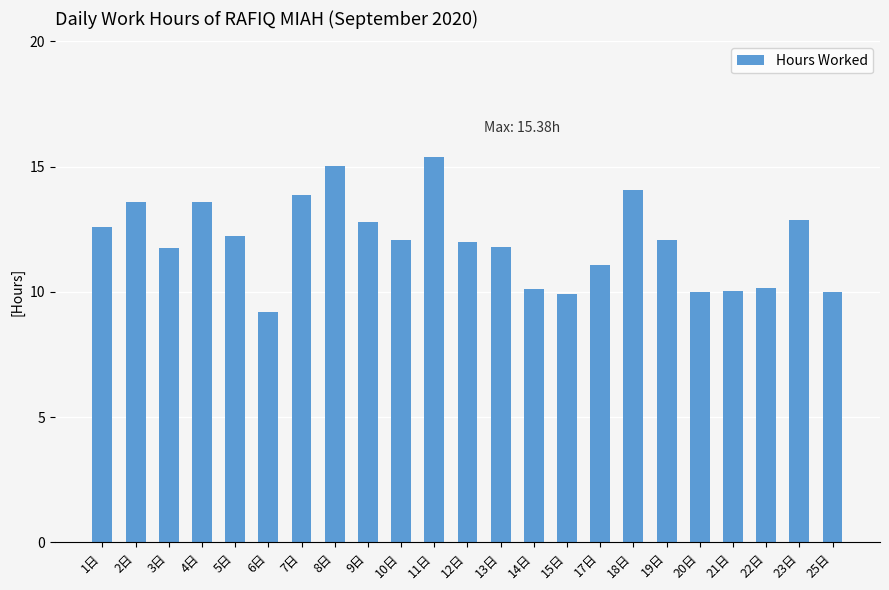

What is the maximum value shown in the chart?

15.4